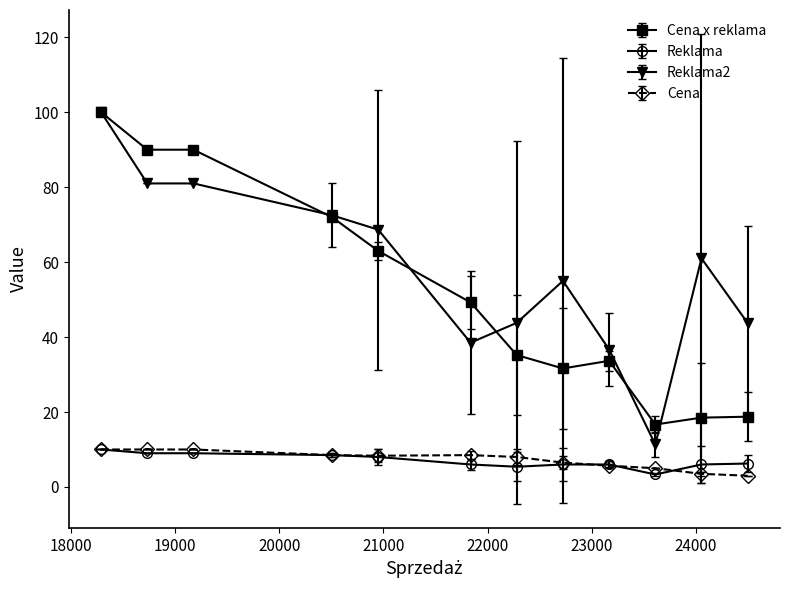

Count the number of categories in the chart.

12